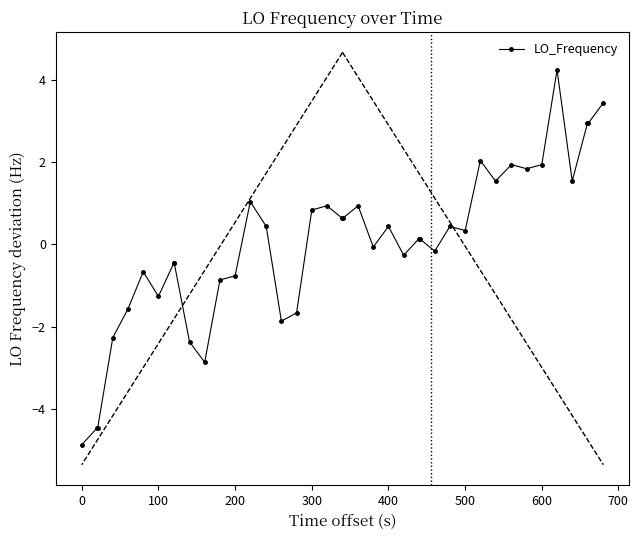

What is the value of the 40th point from the left?

3.4